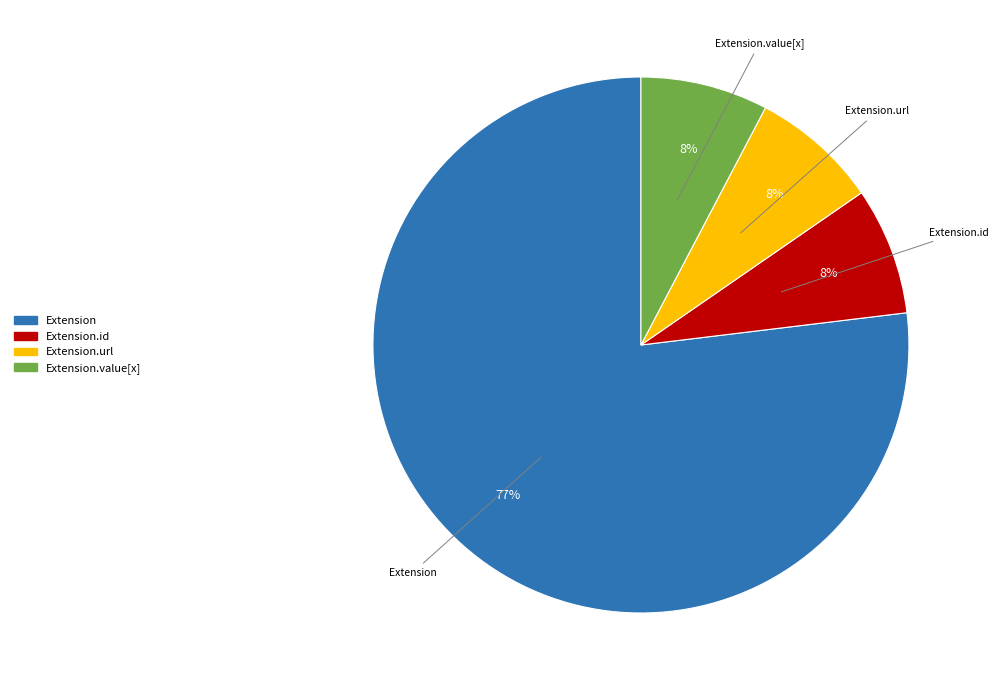

To the nearest percent, what is the average slice percentage?

25%